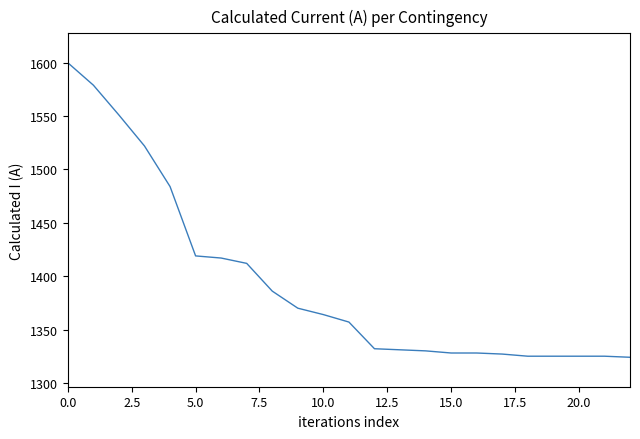

What is the difference between the maximum and minimum values?

276